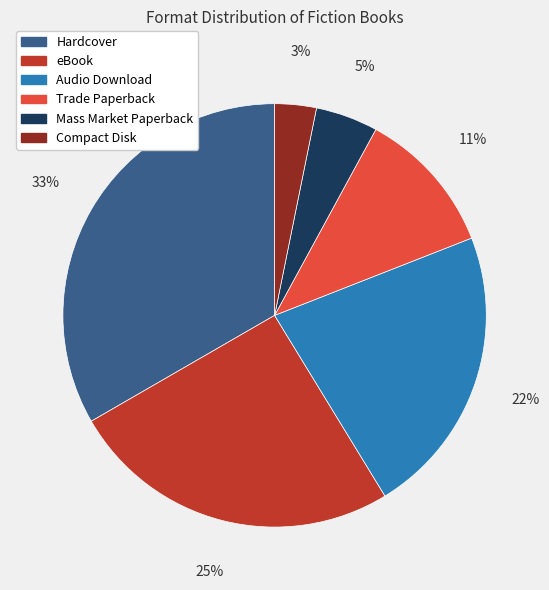

True or false: eBook accounts for 25% of the total.

True